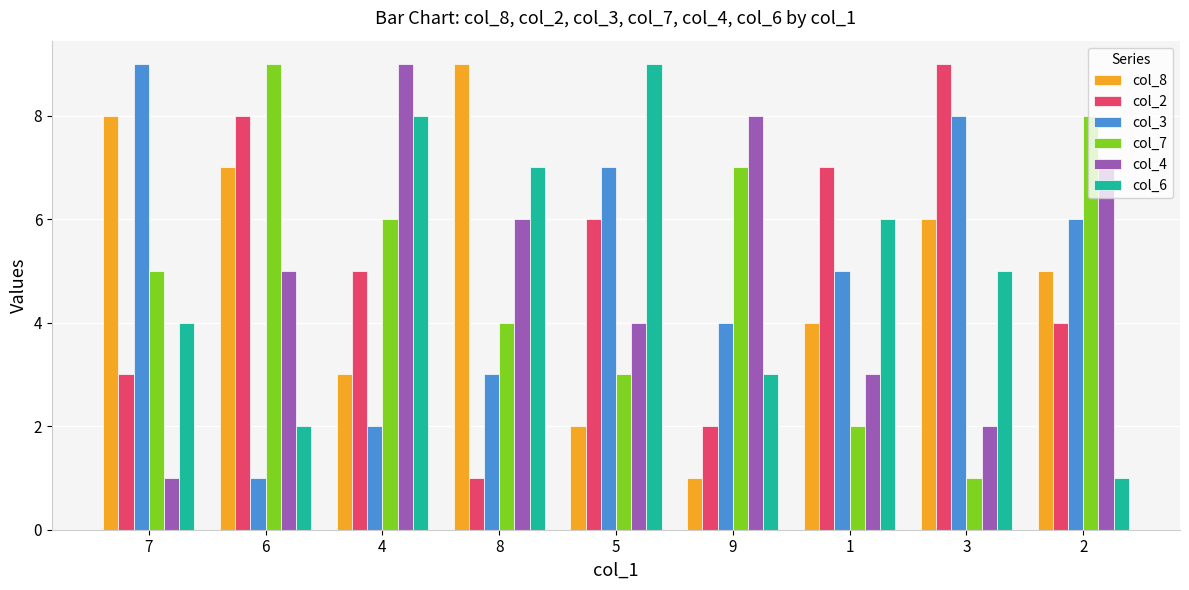

Which series changed the most between 5 and 1?

col_6